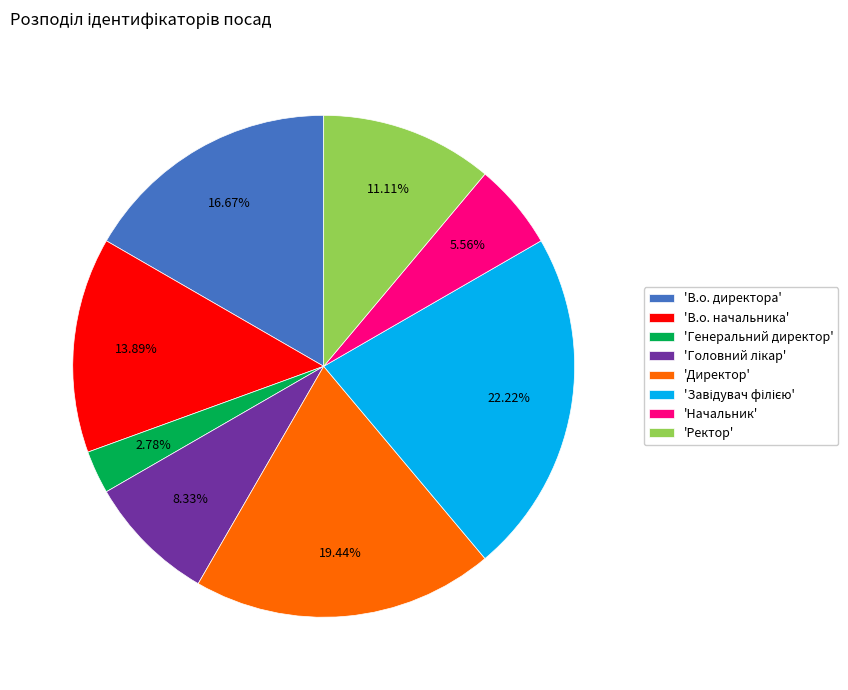

Does 'Директор' represent more than half of the total?

No